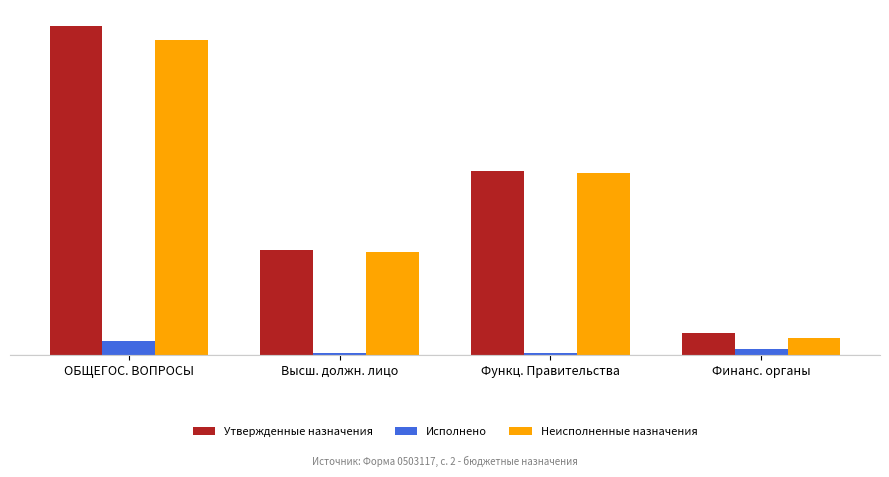

Are the bars grouped side by side (vs. stacked)?

Yes